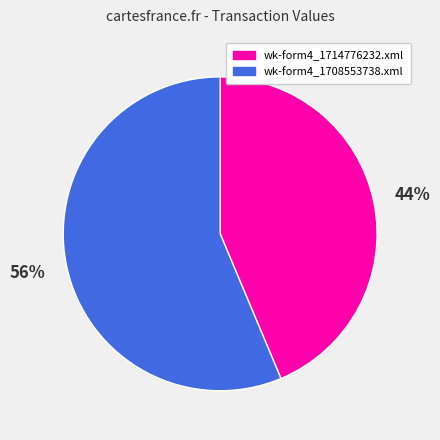

Is it true that wk-form4_1714776232.xml is 44% of the pie?

True